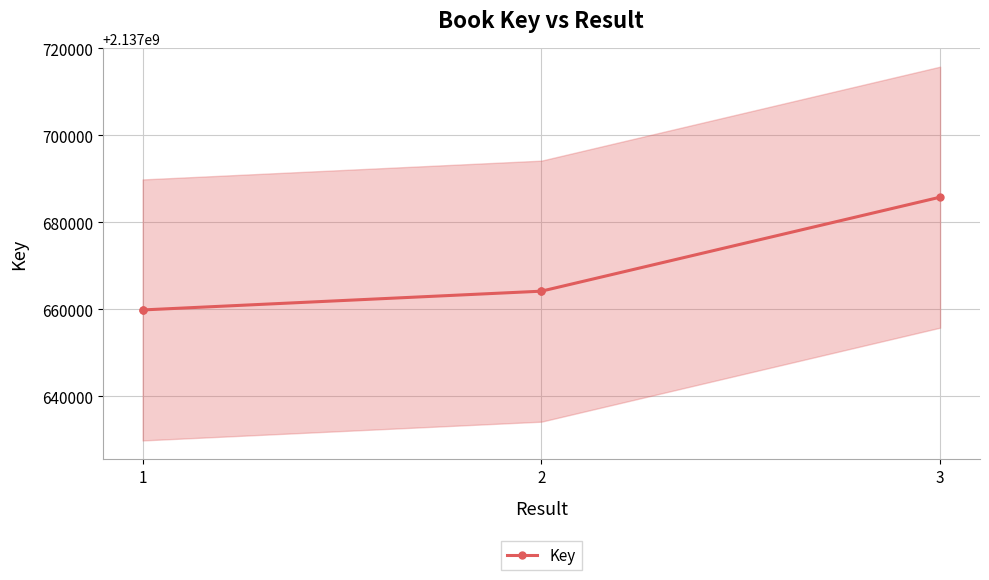

How many values exceed 2137664191?

1